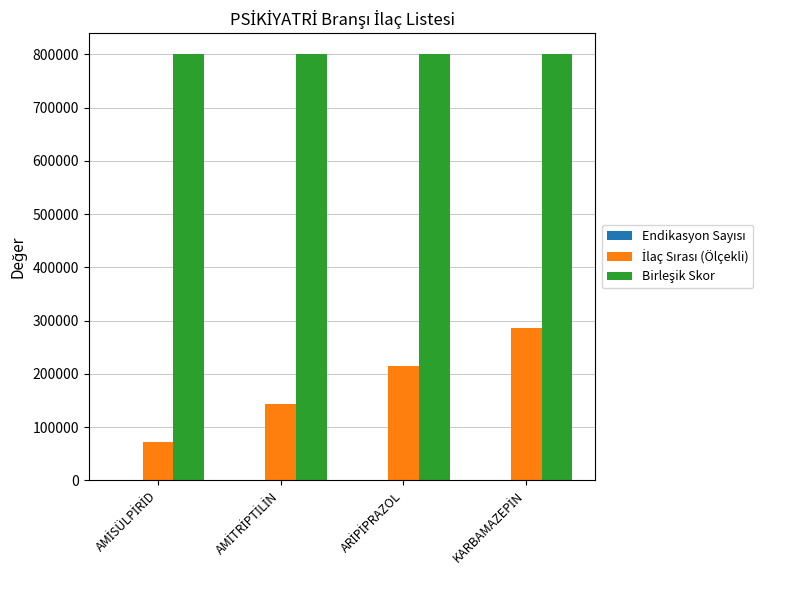

Between AMİSÜLPİRİD and KARBAMAZEPİN, which series saw the biggest shift?

İlaç Sırası (Ölçekli)